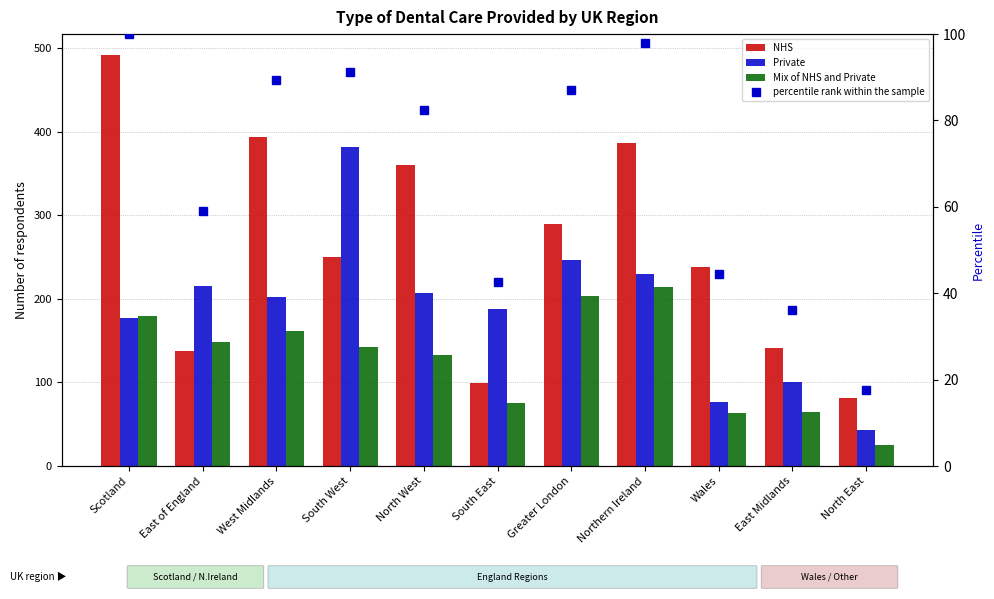

Read the Mix of NHS and Private value at North West.

133.0